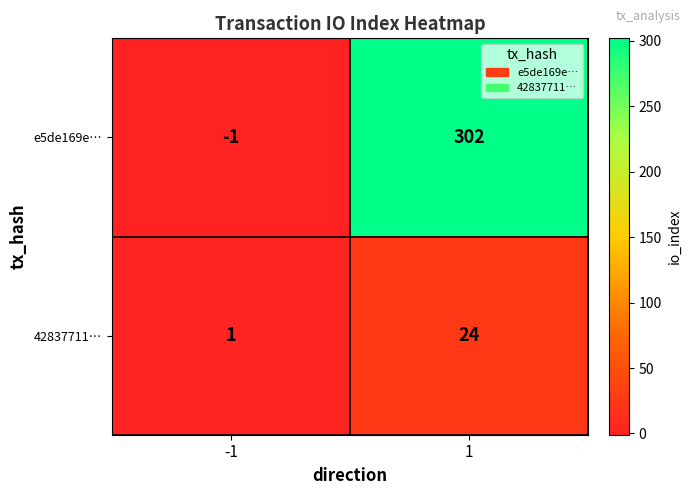

List the labels in order of e5de169e… value, largest first.

1, -1